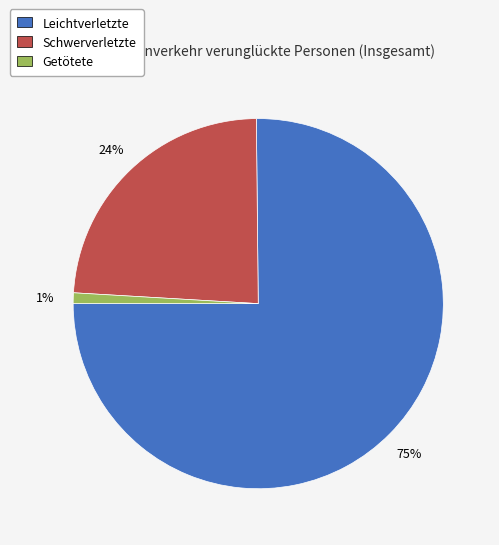

Between Schwerverletzte and Getötete, which is larger?

Schwerverletzte